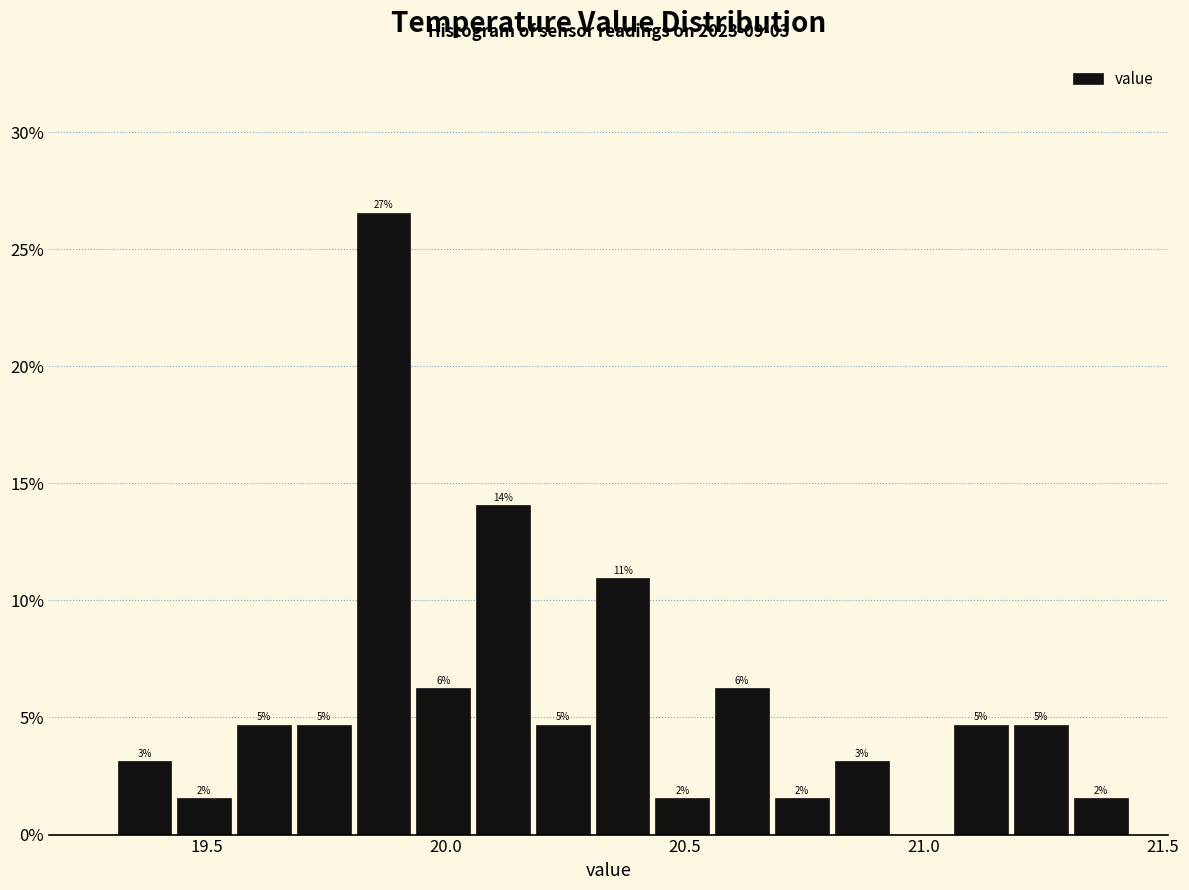

Read against the x-axis, roughly where is the centre of the tallest bar?

19.85